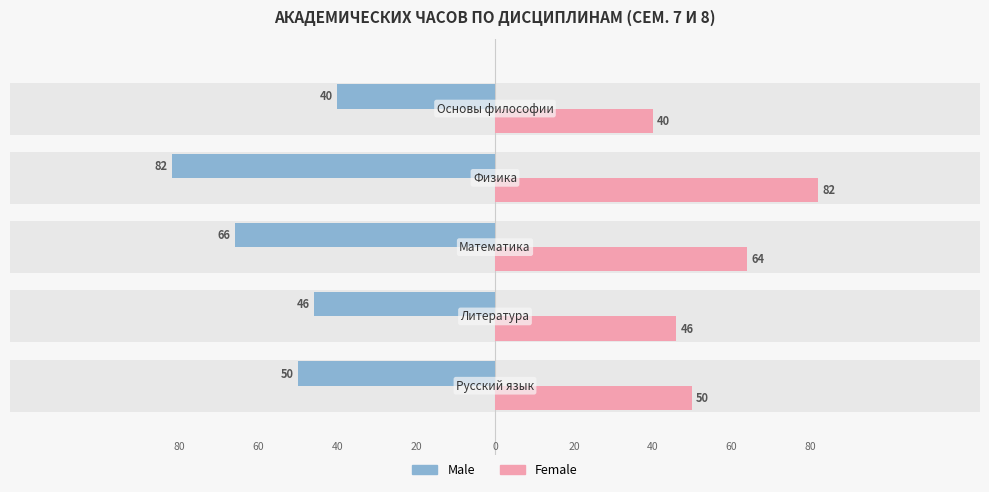

At how many categories does at least one series exceed 70?

1